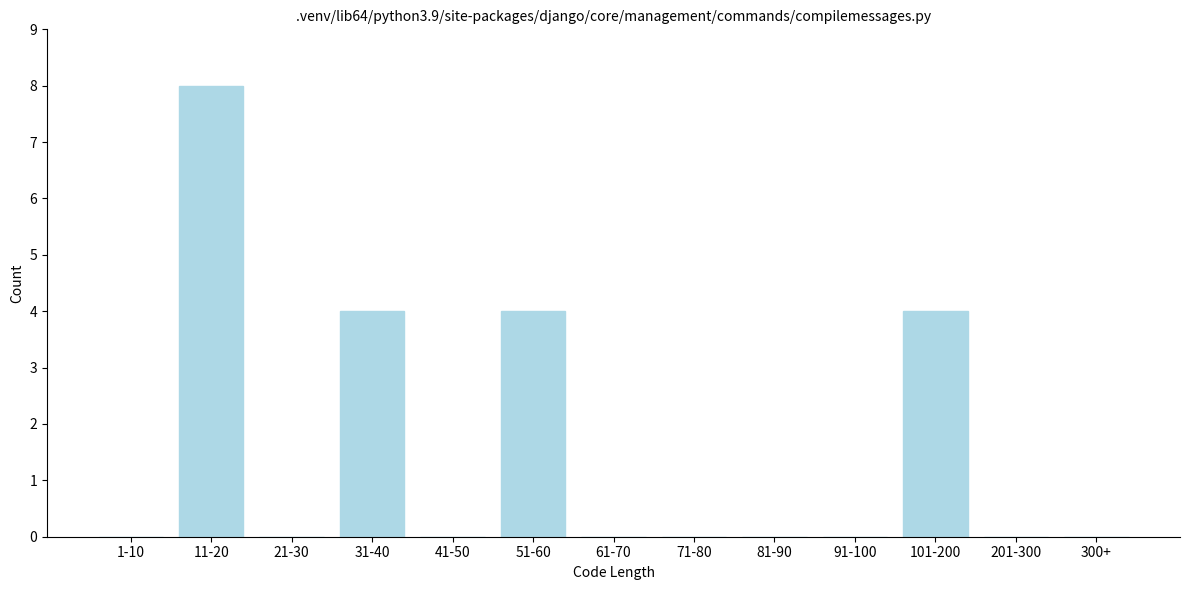

Reading left to right, list all the values displayed in this chart.

1-10=0	11-20=8	21-30=0	31-40=4	41-50=0	51-60=4	61-70=0	71-80=0	81-90=0	91-100=0	101-200=4	201-300=0	300+=0